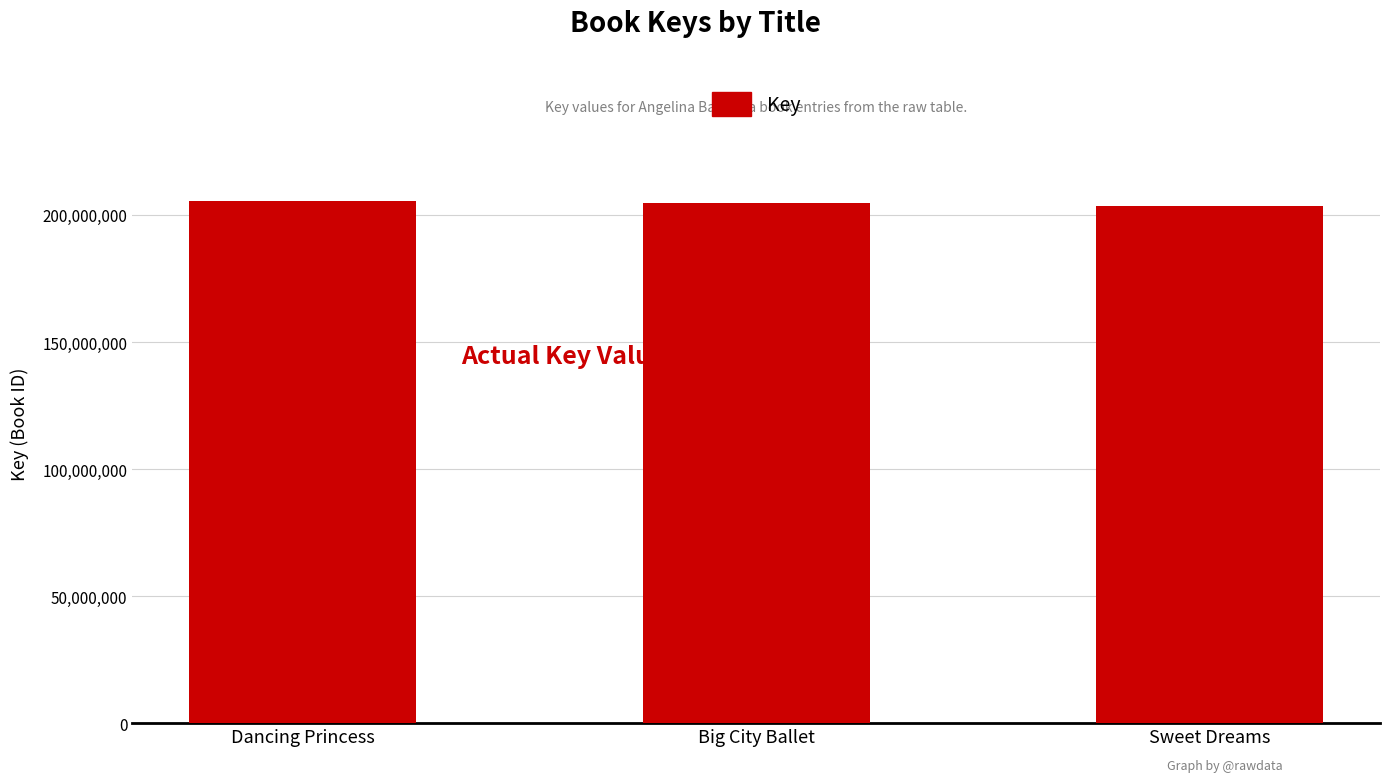

Is it true that the value at Dancing Princess is 102468604?

False